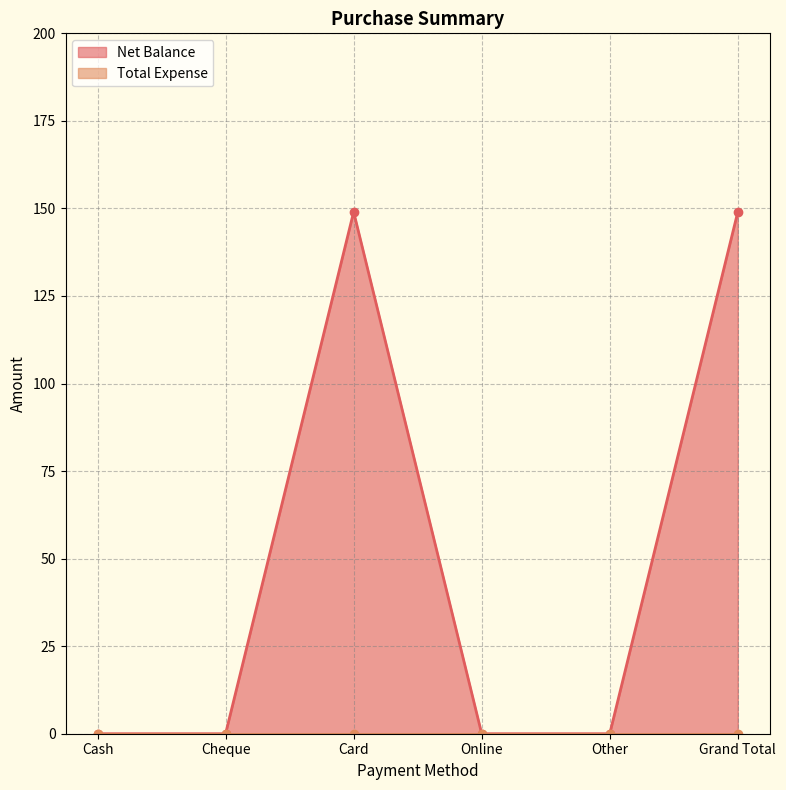

What is the maximum value shown in the chart?

149